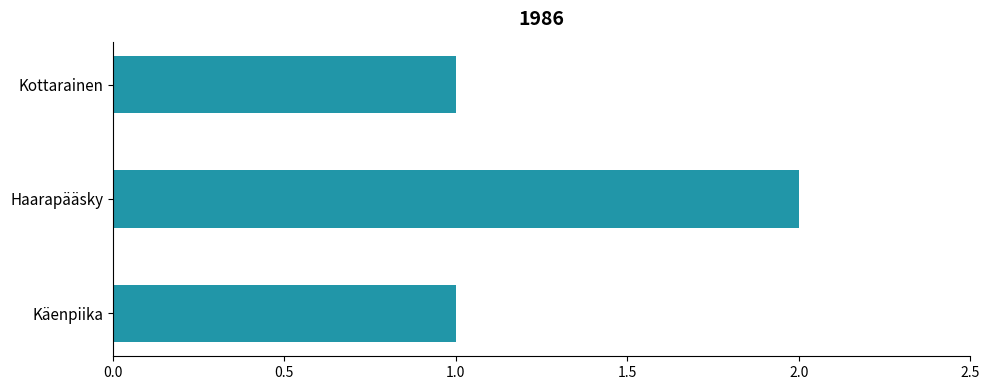

Which category has the highest value across all series?

Haarapääsky